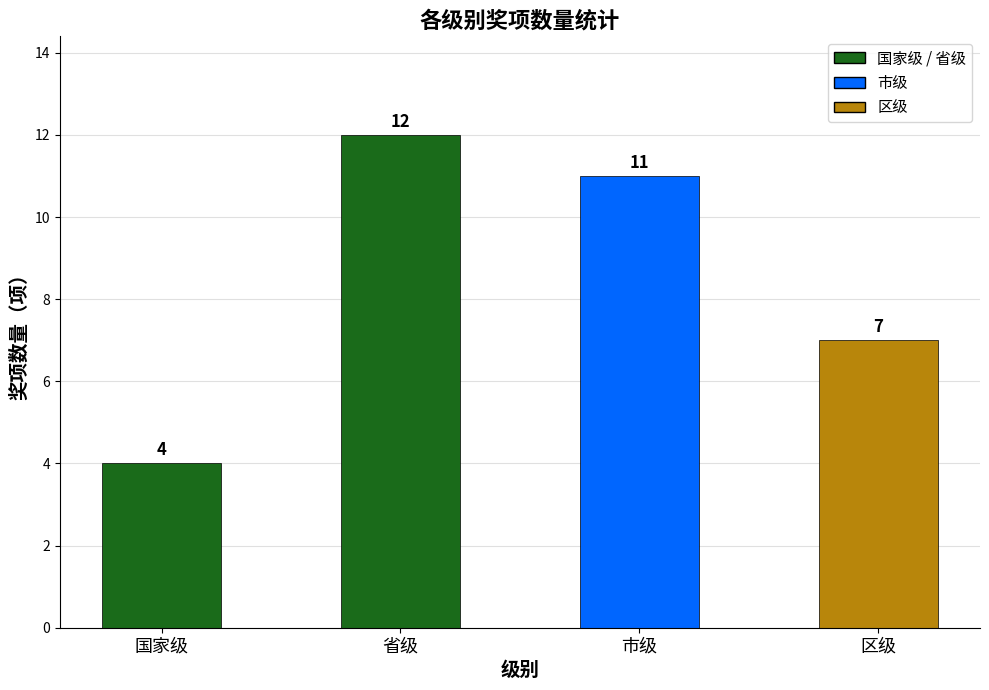

How many bars are there in total?

4